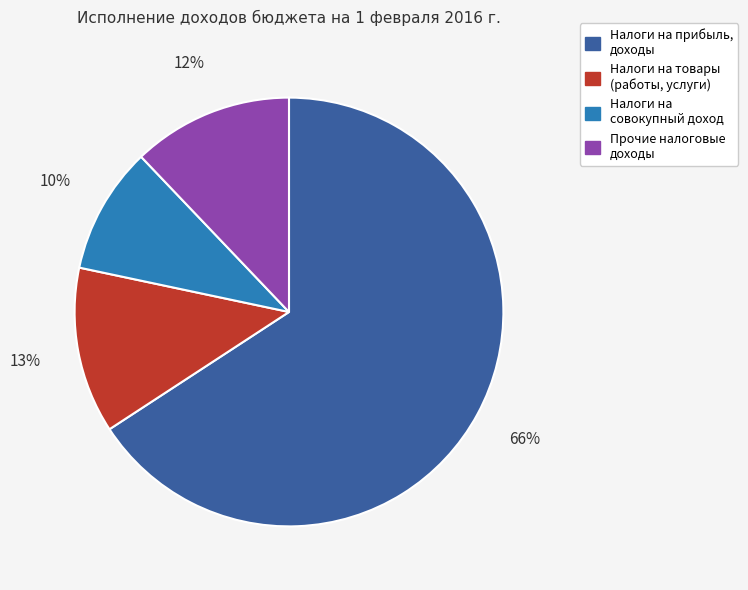

Is it true that Налоги на совокупный доход is 10% of the pie?

True